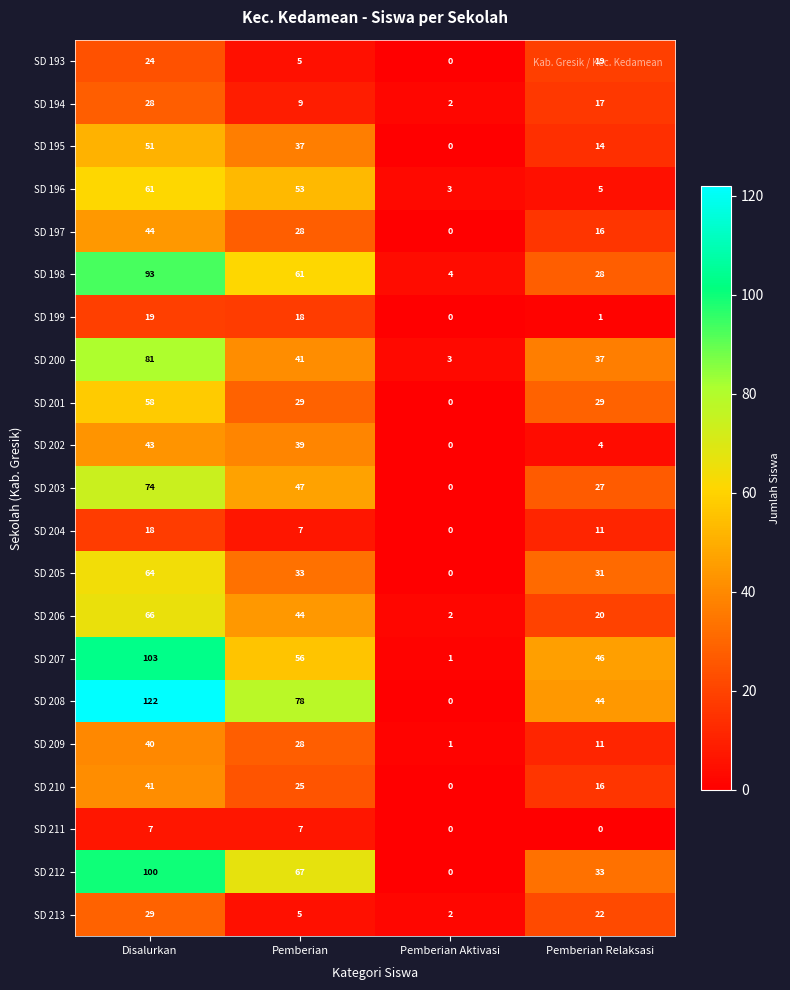

Which series has the largest range (max minus min)?

SD 208